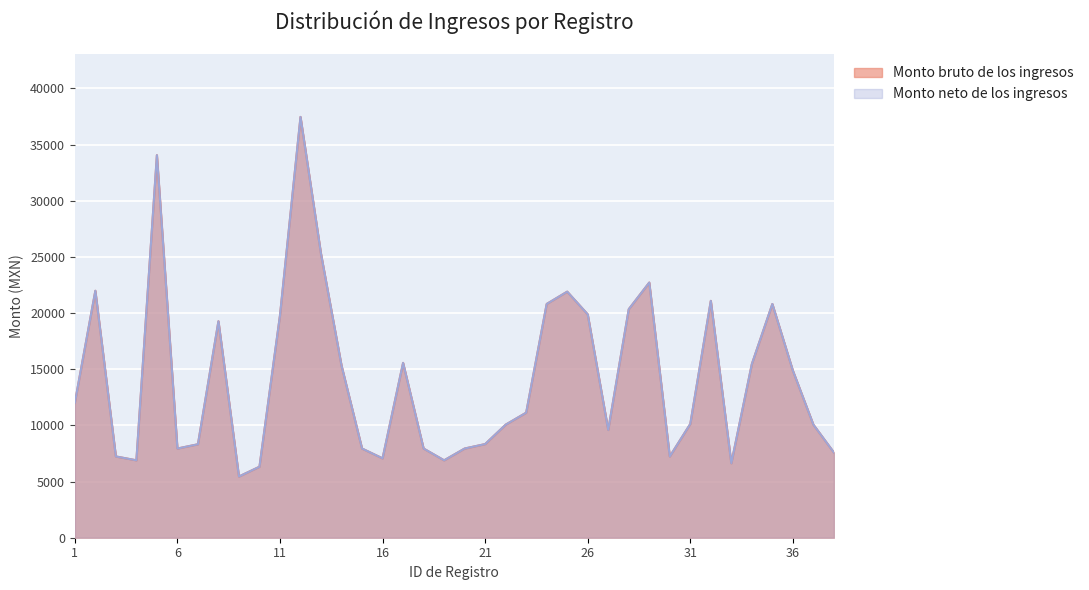

What is the lowest value of the Monto neto de los ingresos series?

5450.3